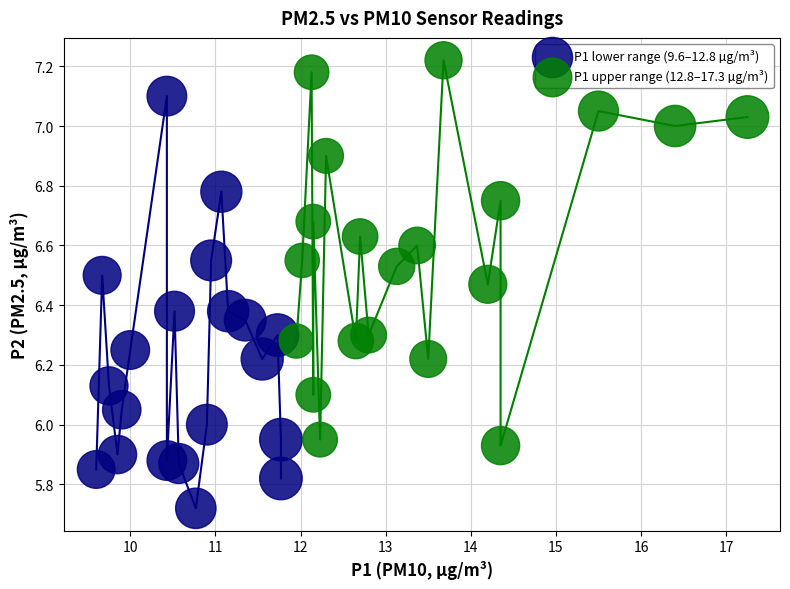

Which series reaches the minimum Y coordinate?

P1 lower range (9.6–12.8 µg/m³)